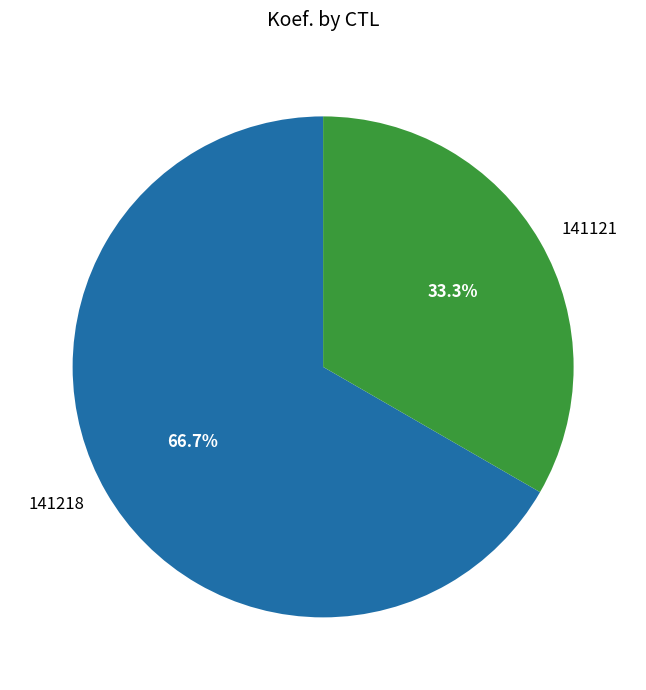

To the nearest percent, what is the difference between the 141218 and 141121 slice percentages?

33%